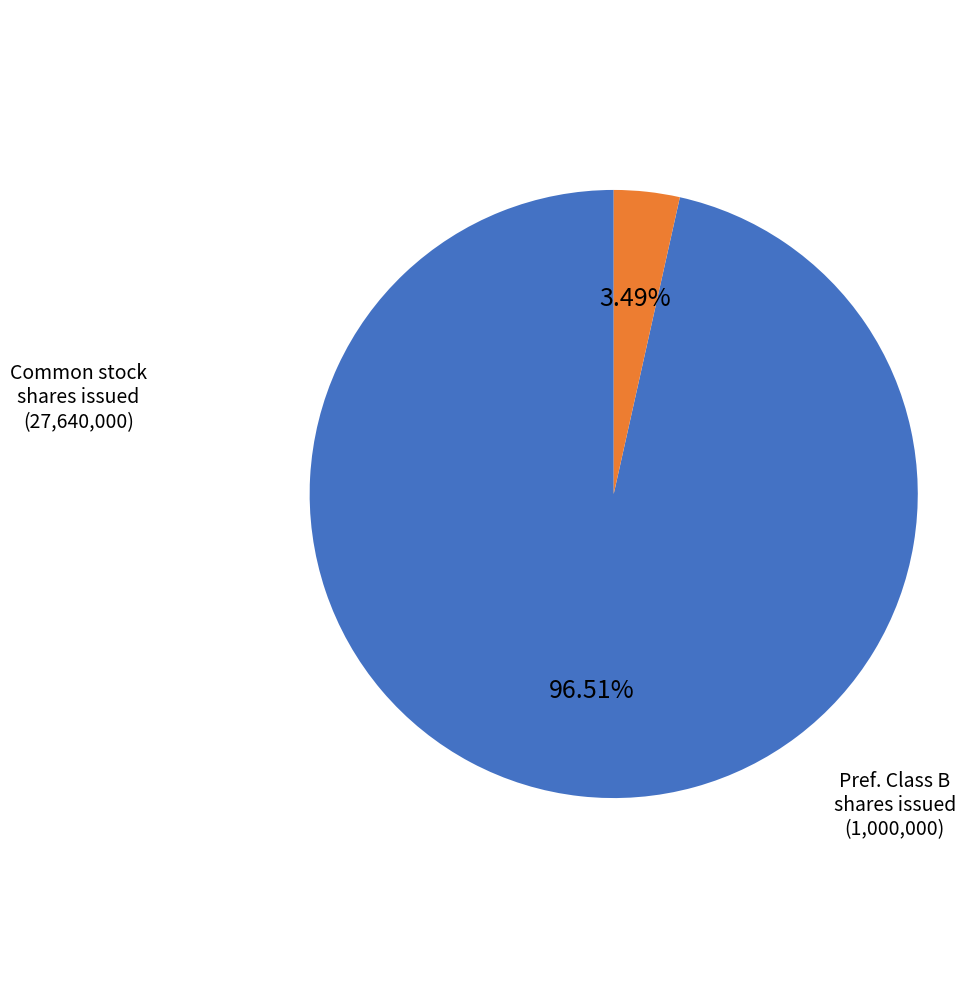

Does any single category account for the majority?

Yes